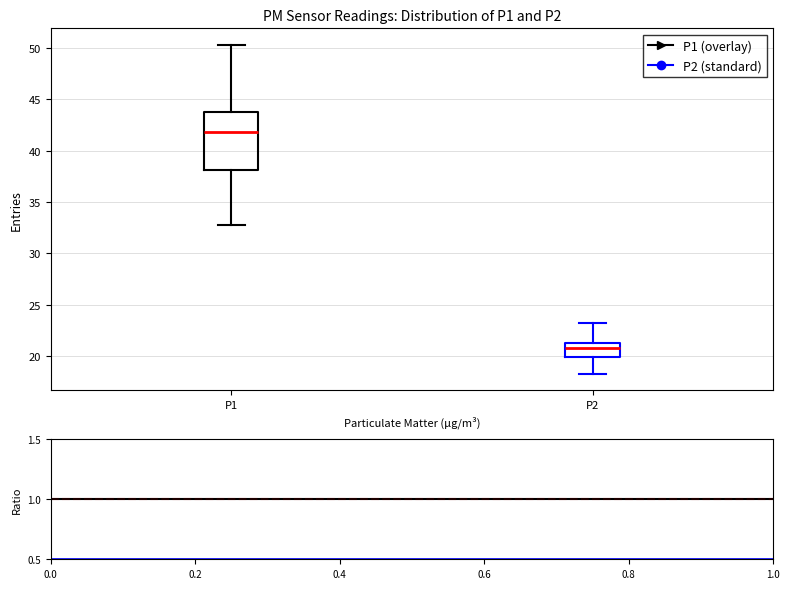

Reading left to right, transcribe this box plot: for each box, give where its median line is, the range the box spans, and where its two whiskers end, as read against the y-axis. The values are not printed on the chart, so give them approximately, as read against the axis.

P1: median 42.0, box 38.0 to 44.0, whiskers 33.0 to 50.5
P2: median 20.5, box 20.0 to 21.0, whiskers 18.5 to 23.0